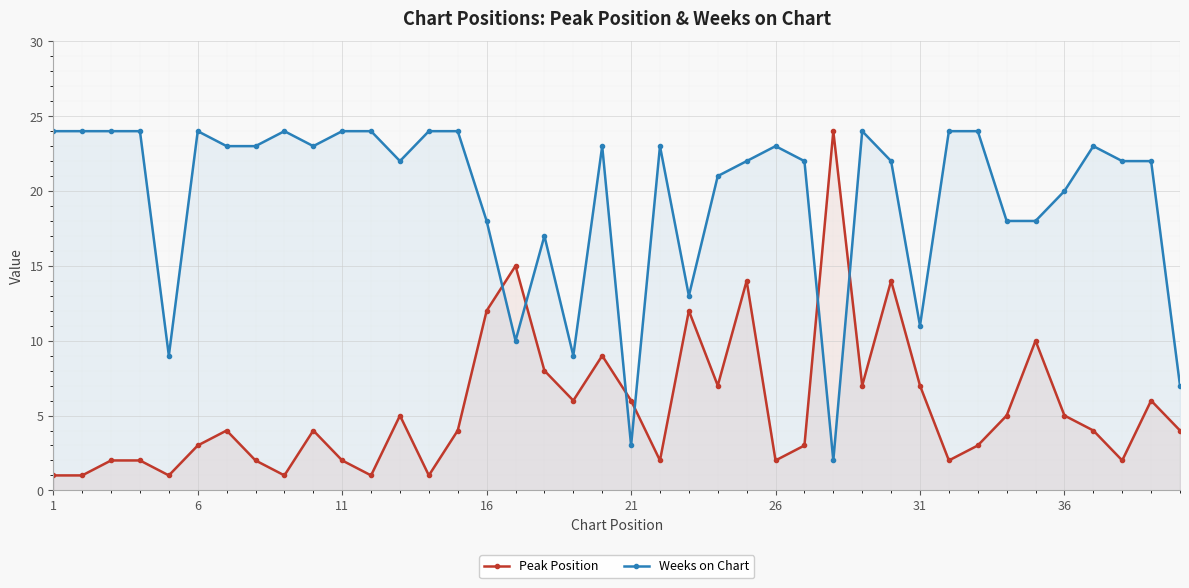

The Weeks on Chart series shows 6 at 36. True or false?

False